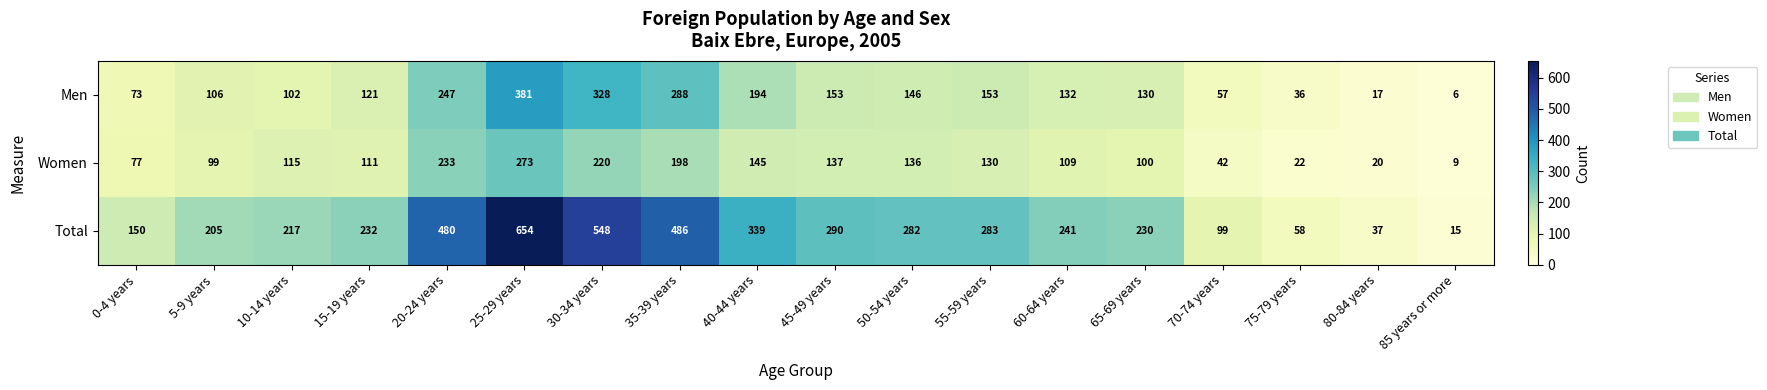

Which series has the largest range (max minus min)?

Total